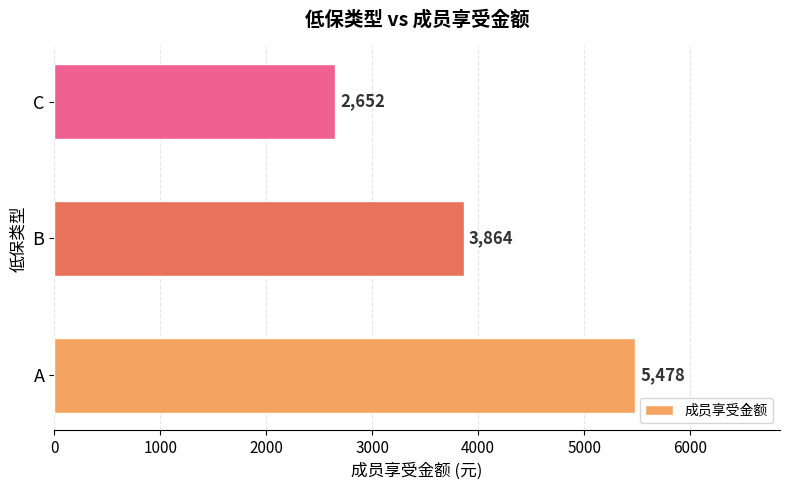

List the labels in order of value, largest first.

A, B, C